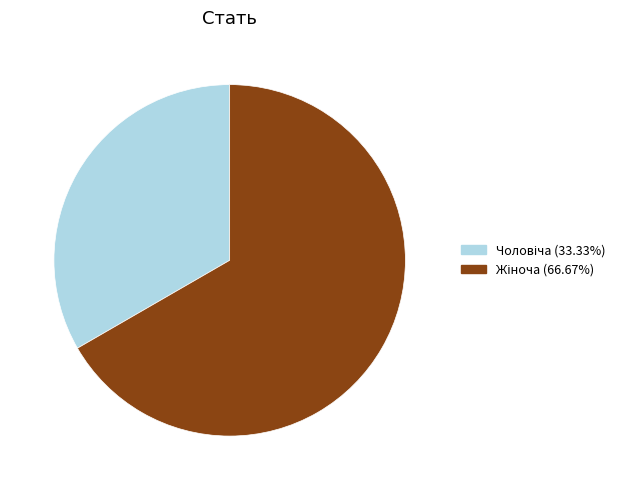

Is there a majority slice in this chart?

Yes